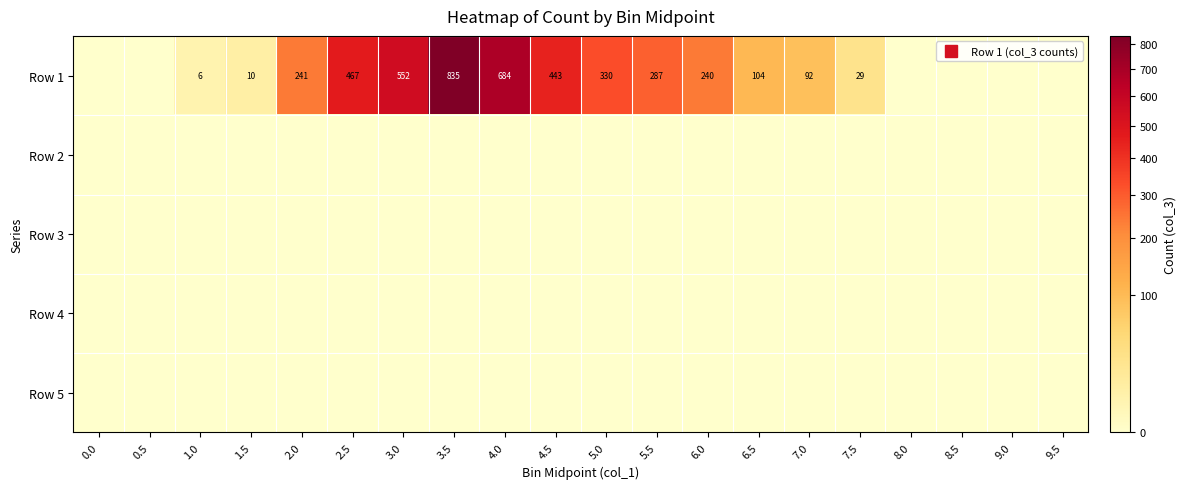

What is the difference between the highest and lowest values at 3.5?

835